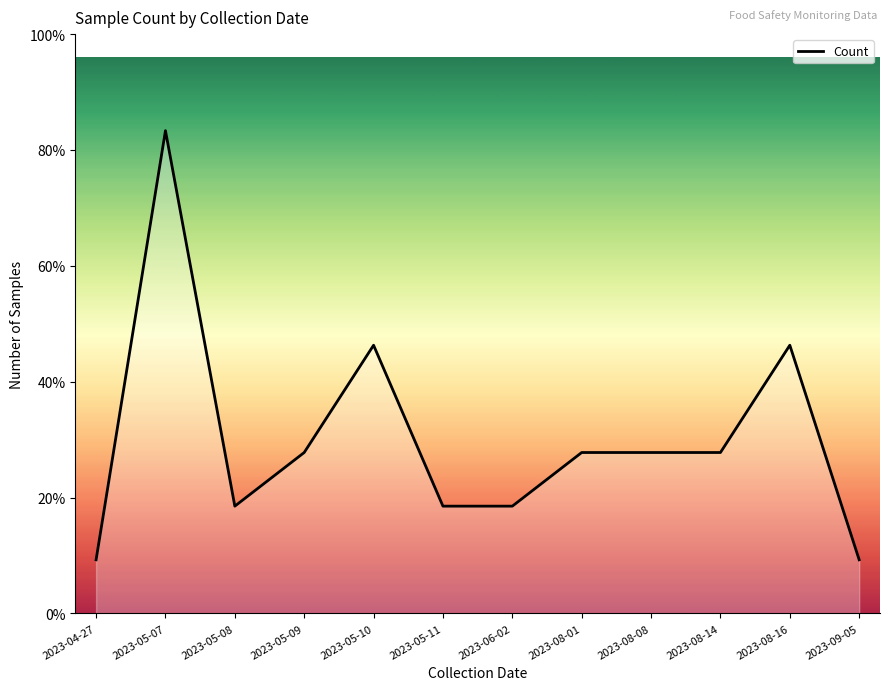

Where does the data first go above 3?

2023-05-07